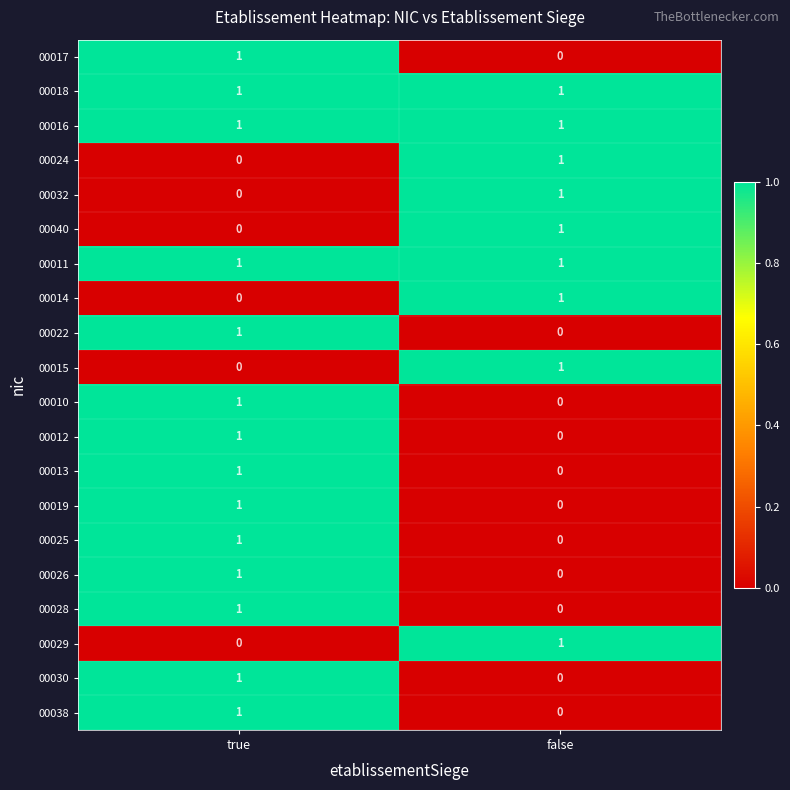

The value of 00038 at false is 0. True or false?

True